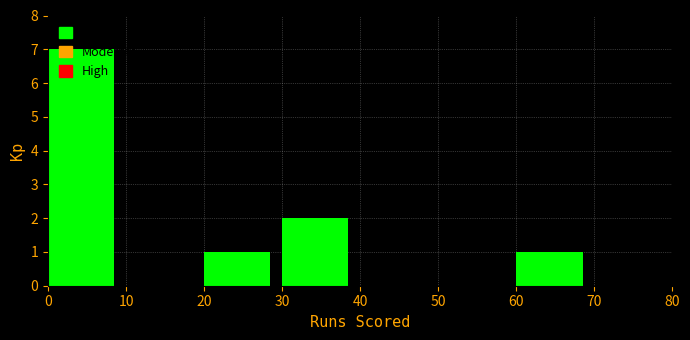

Reading left to right, transcribe this chart: for each bar, give the range it covers on the x-axis and its height. The values are not printed on the chart, so give them approximately, as read against the axis.

0 to 10: 7
10 to 20: 0
20 to 30: 1
30 to 40: 2
40 to 50: 0
50 to 60: 0
60 to 70: 1
70 to 80: 0